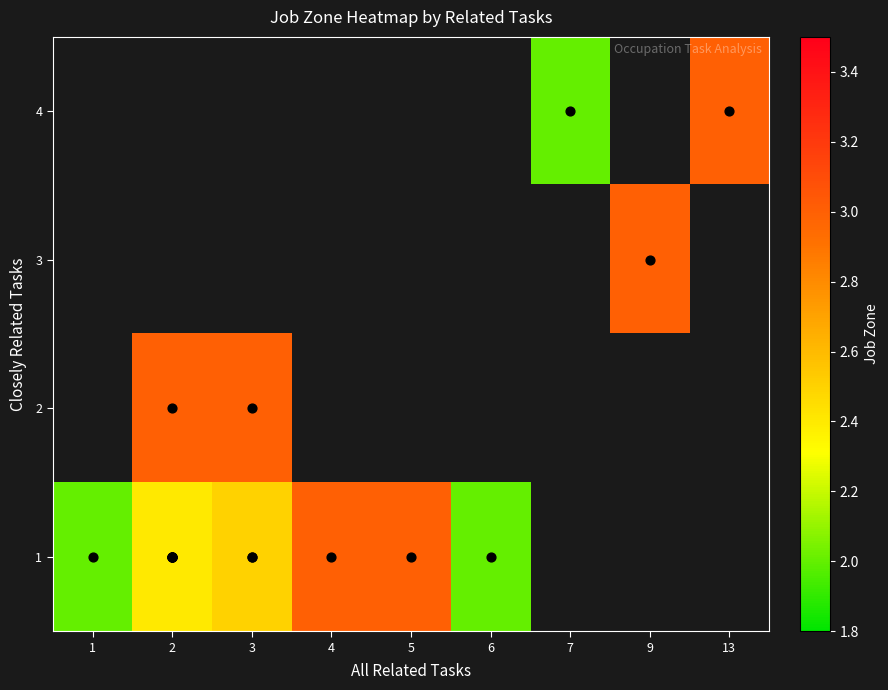

List the series in order of their overall mean, lowest first.

4, 3, 2, 1